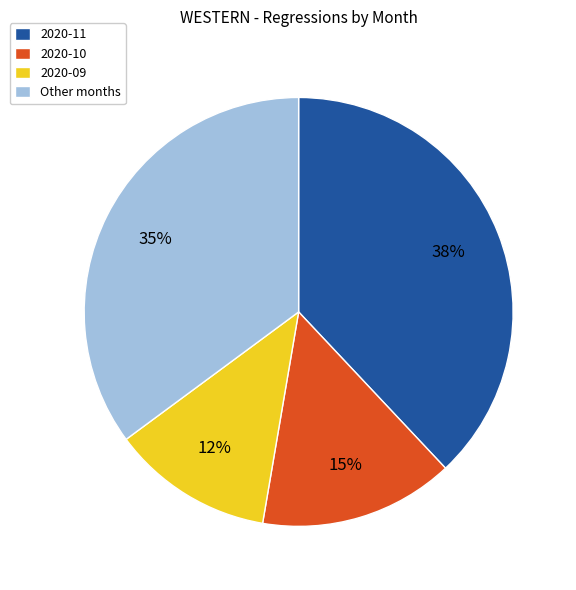

Does any single category account for the majority?

No